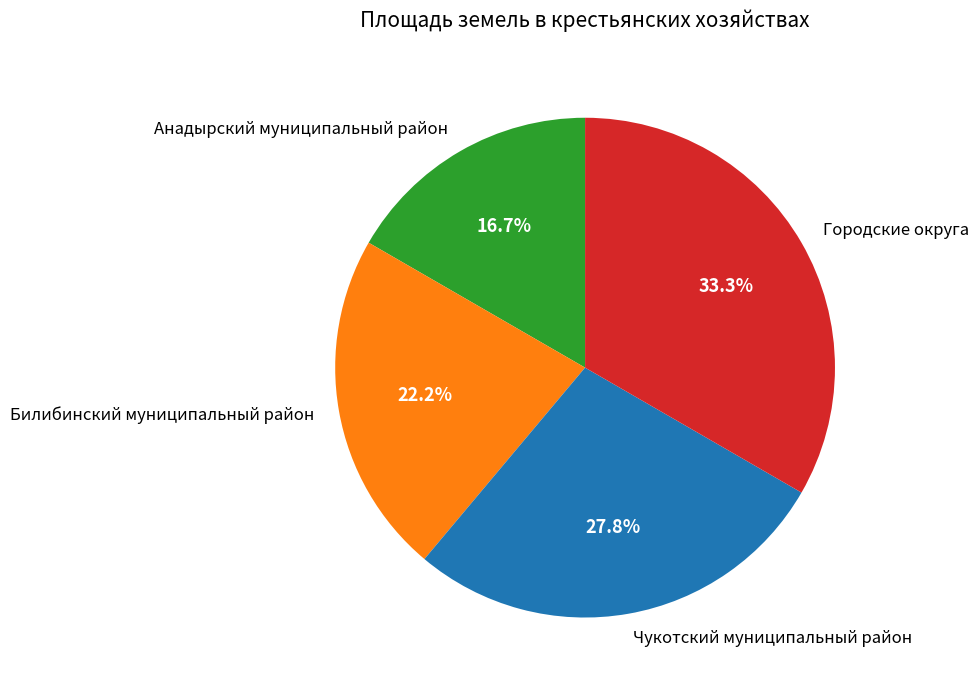

Which has a higher value, Чукотский муниципальный район or Городские округа?

Городские округа